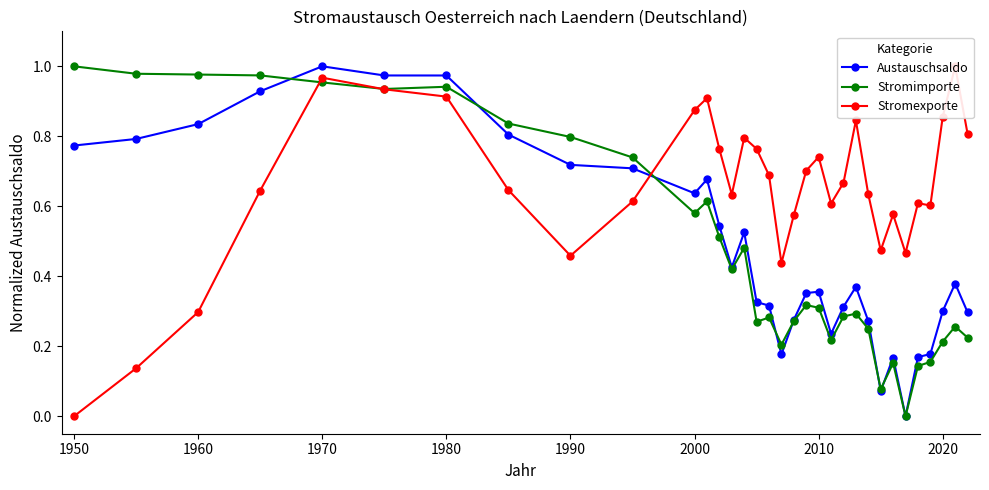

What is the value of the Austauschsaldo point at the 31st from the left?

0.3